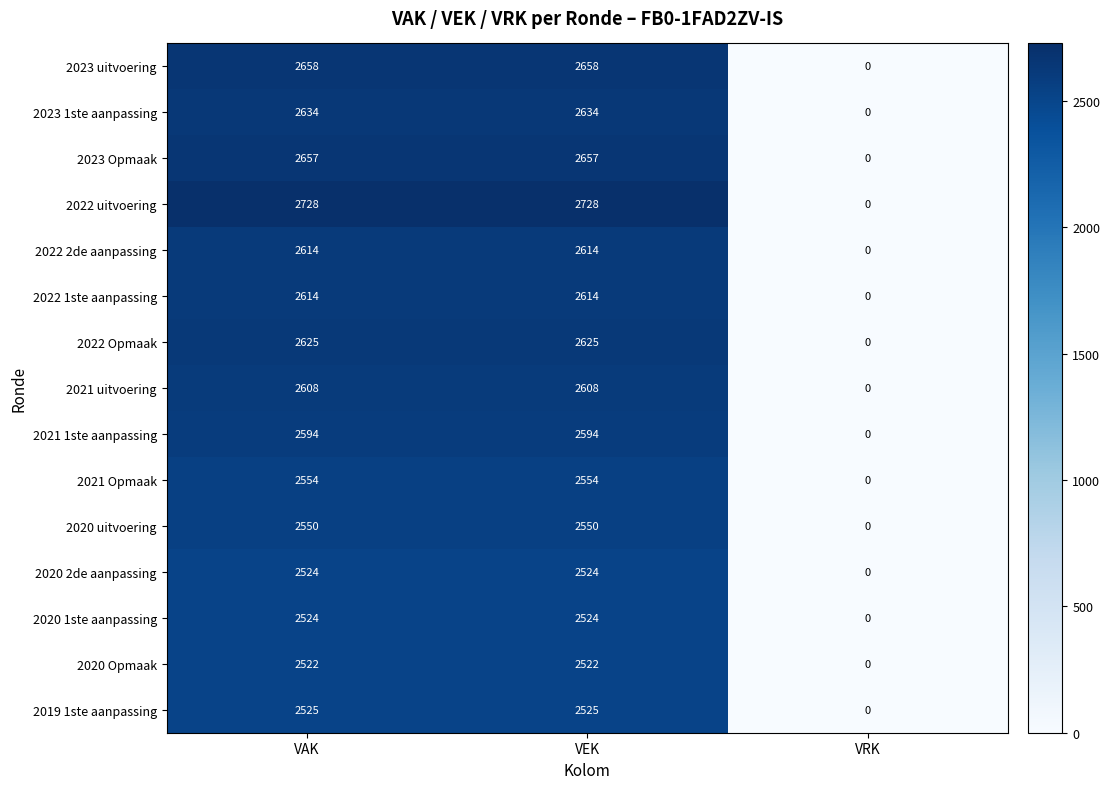

At which label does 2020 Opmaak reach its minimum?

VRK